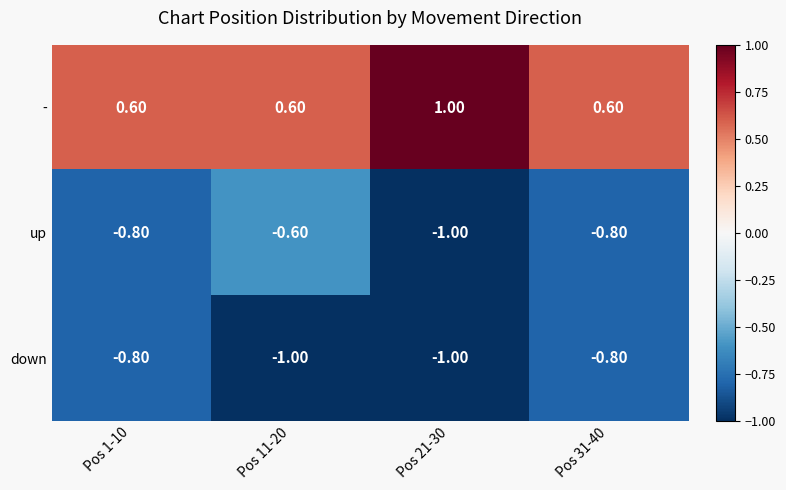

What is the spread (max minus min) of values at Pos 21-30?

2.0